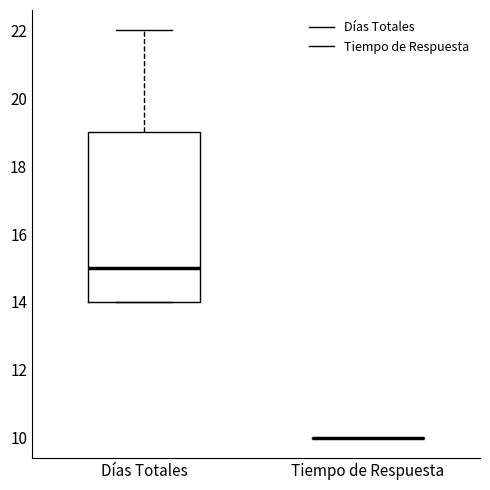

Reading left to right, read every box against the y-axis: the position of its median line, the range the box covers, and the ends of its whiskers. The values are not printed on the chart, so give them approximately, as read against the axis.

Días Totales: median 15, box 14 to 19, whiskers 14 to 22
Tiempo de Respuesta: box collapsed to a line at 10, whiskers 10 to 10